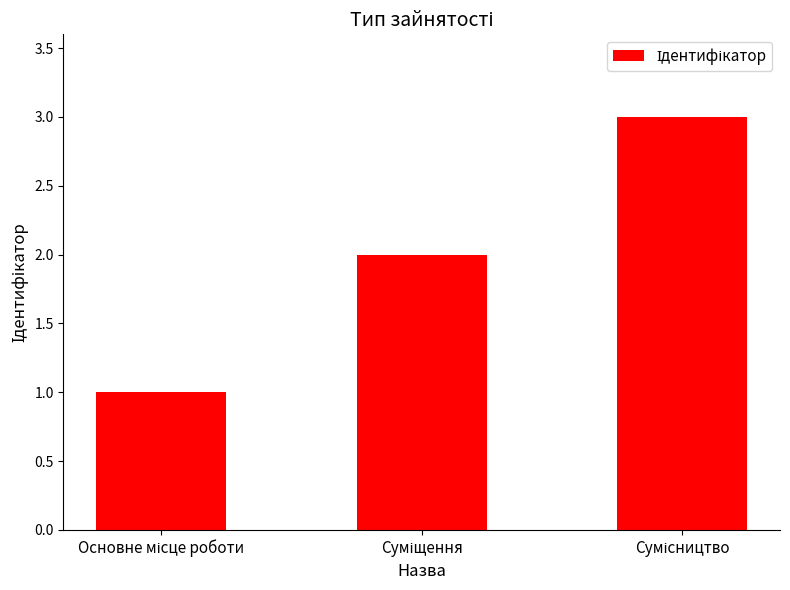

How many data points are less than 2?

1